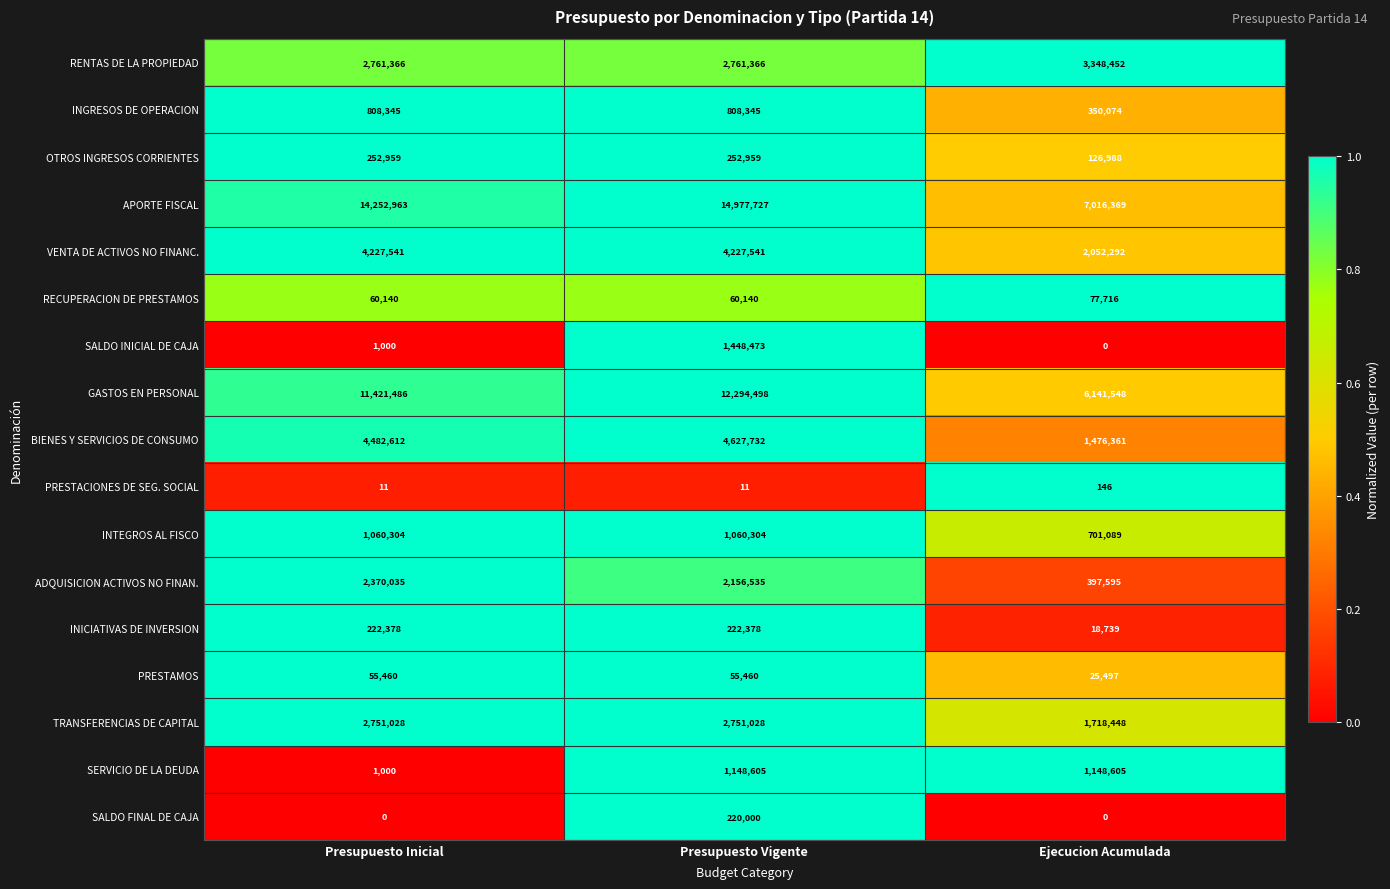

Which series changed the most between Presupuesto Inicial and Ejecucion Acumulada?

APORTE FISCAL